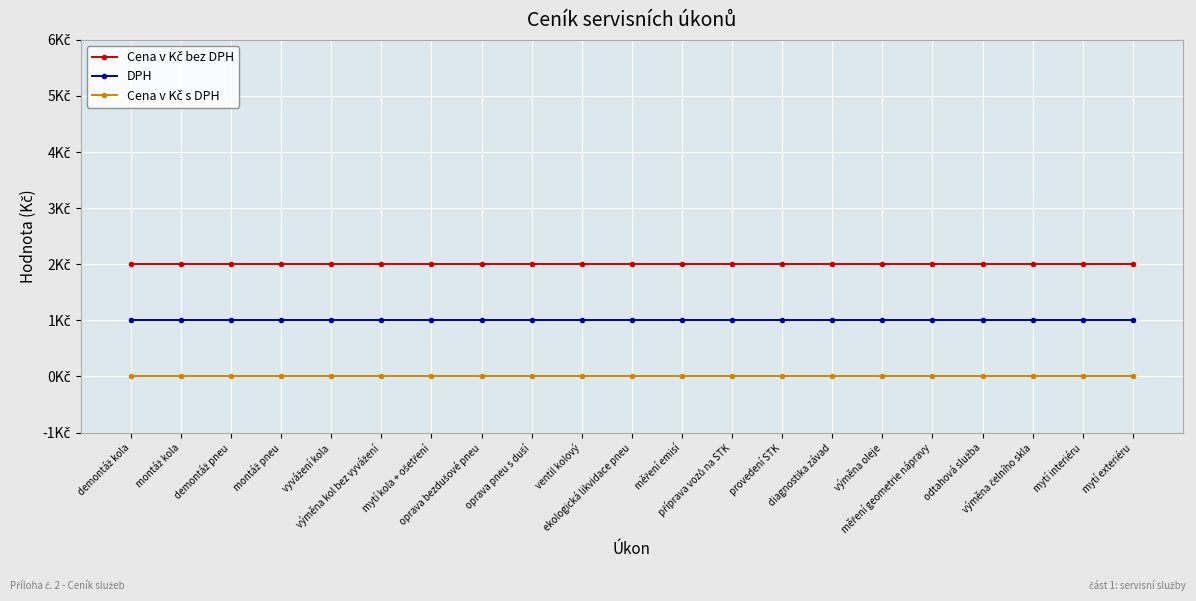

What are all the series names shown in the legend?

Cena v Kč bez DPH, DPH, Cena v Kč s DPH